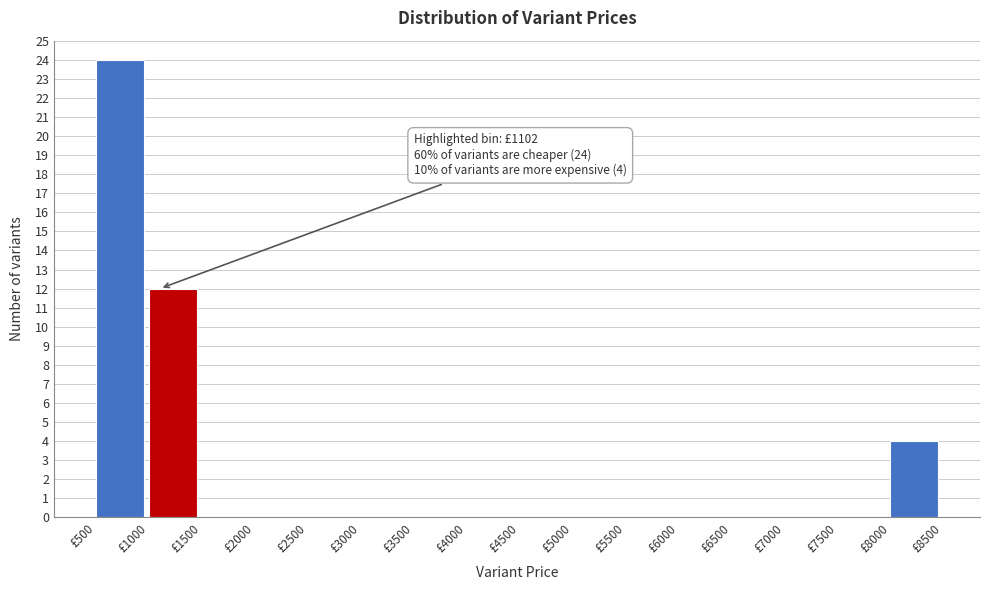

Over which range of the x-axis is the bar tallest?

500 to 1000